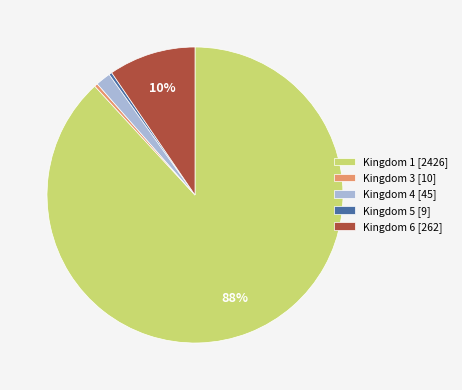

Is there a majority slice in this chart?

Yes